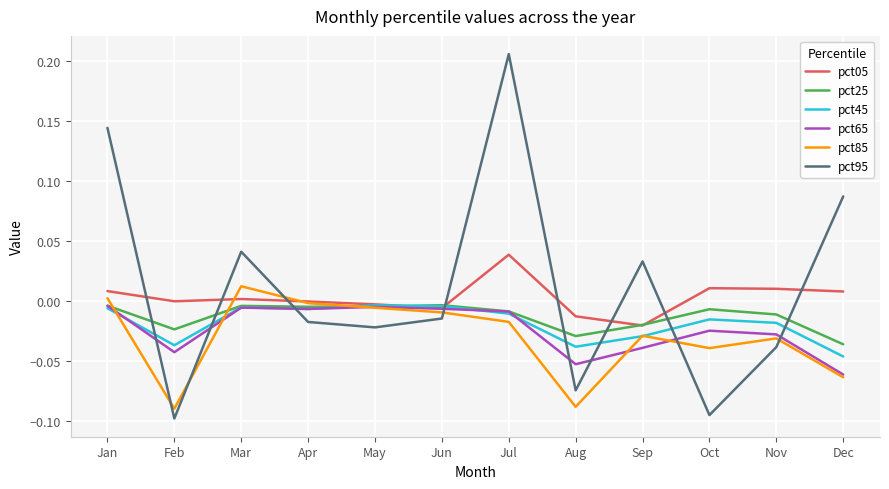

How many lines are shown in the chart?

6